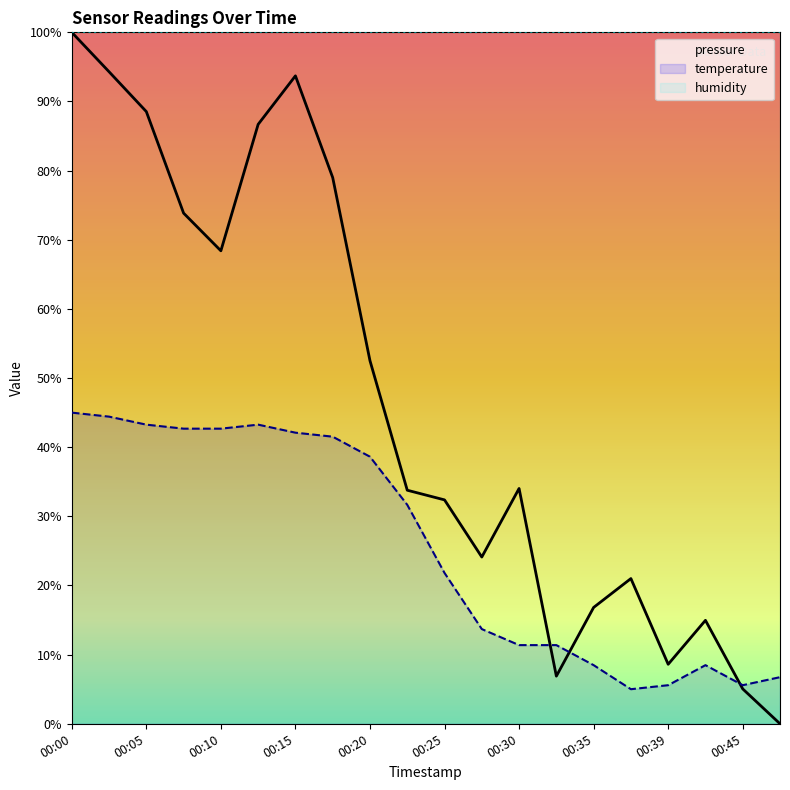

The temperature series shows 8.5 at 00:35. True or false?

True